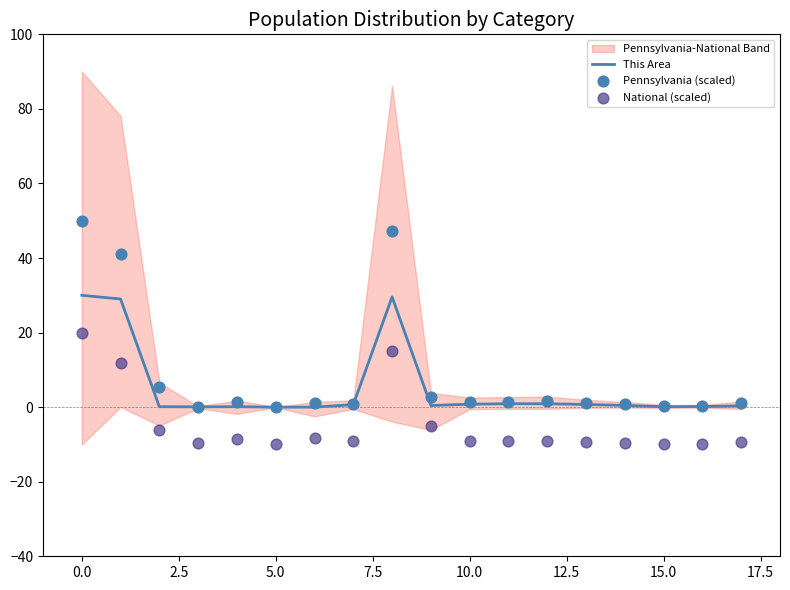

Which series has the largest Y range (max minus min)?

Pennsylvania (scaled)